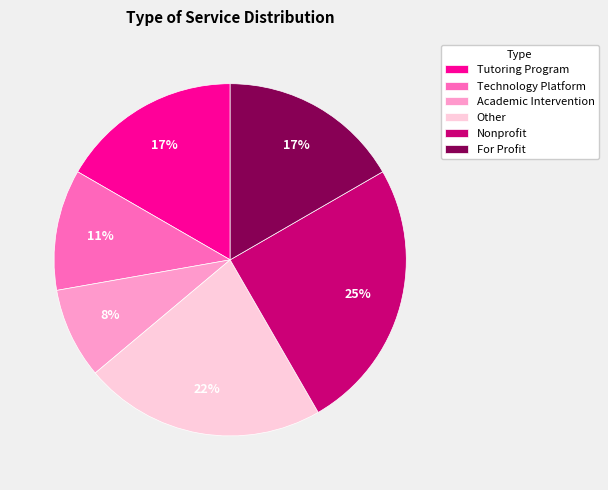

The Nonprofit slice represents 2% of the pie. True or false?

False